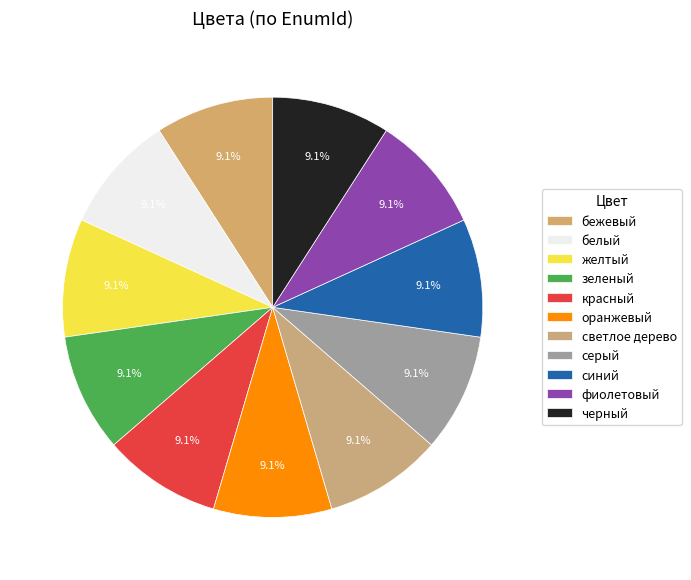

How many slices are in this pie chart?

11